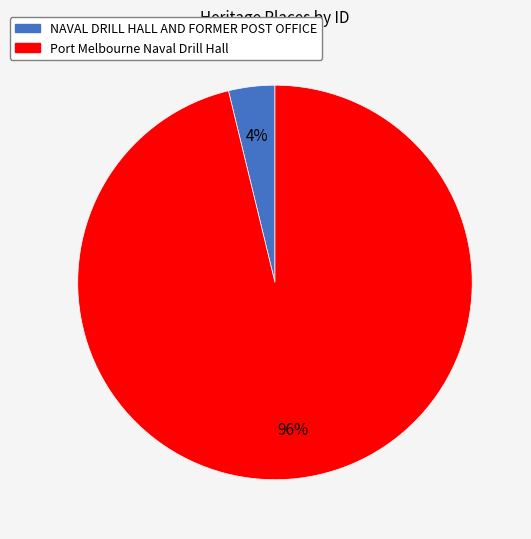

Combined, do Port Melbourne Naval Drill Hall and NAVAL DRILL HALL AND FORMER POST OFFICE account for over 50%?

Yes